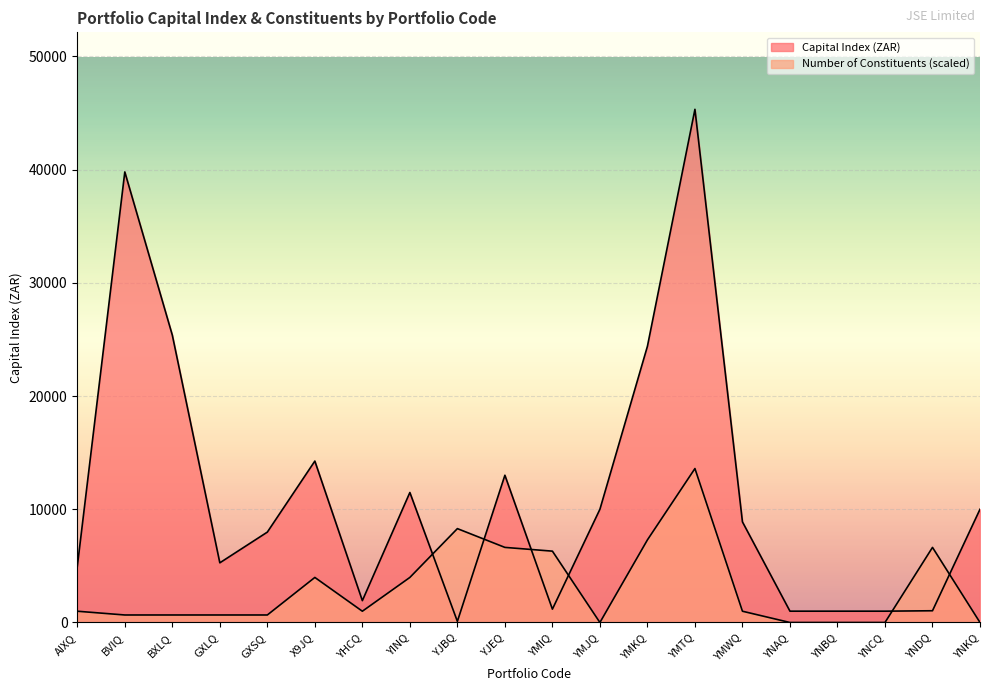

What is the value of the Number of Constituents point at the 19th from the left?

6631.8